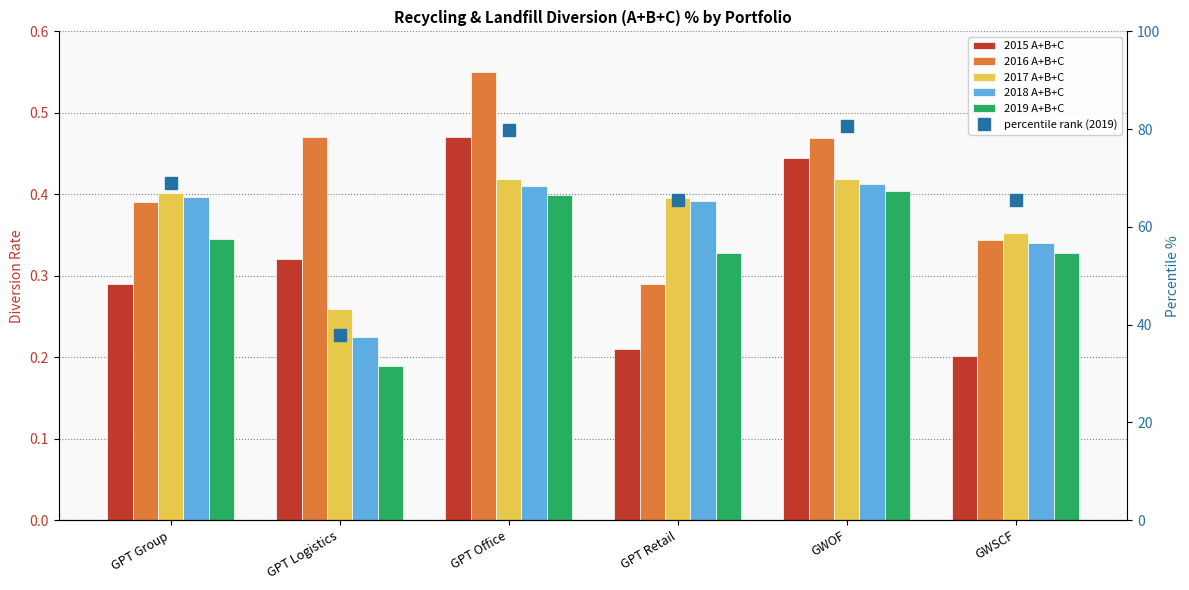

Rank the series at GPT Logistics from highest to lowest value.

percentile rank (2019), 2016 A+B+C, 2015 A+B+C, 2017 A+B+C, 2018 A+B+C, 2019 A+B+C